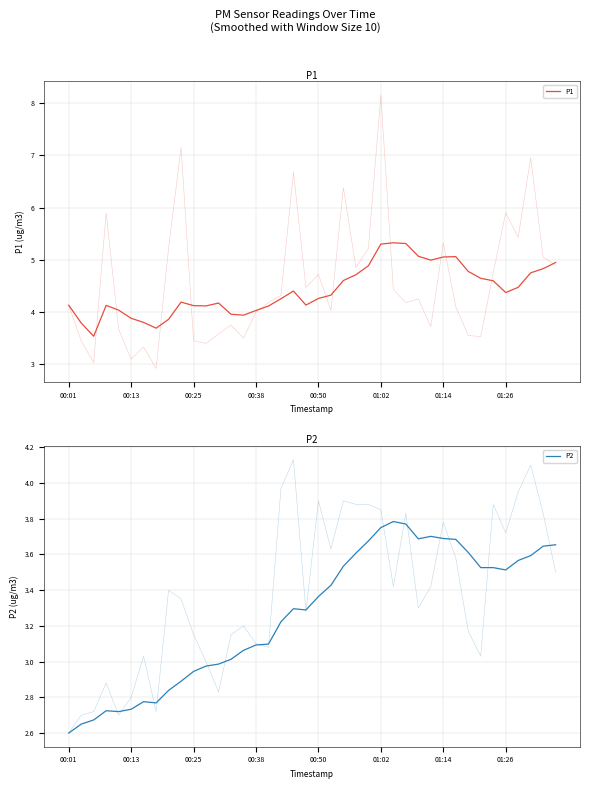

True or false: P1 and P2 cross at least once.

False